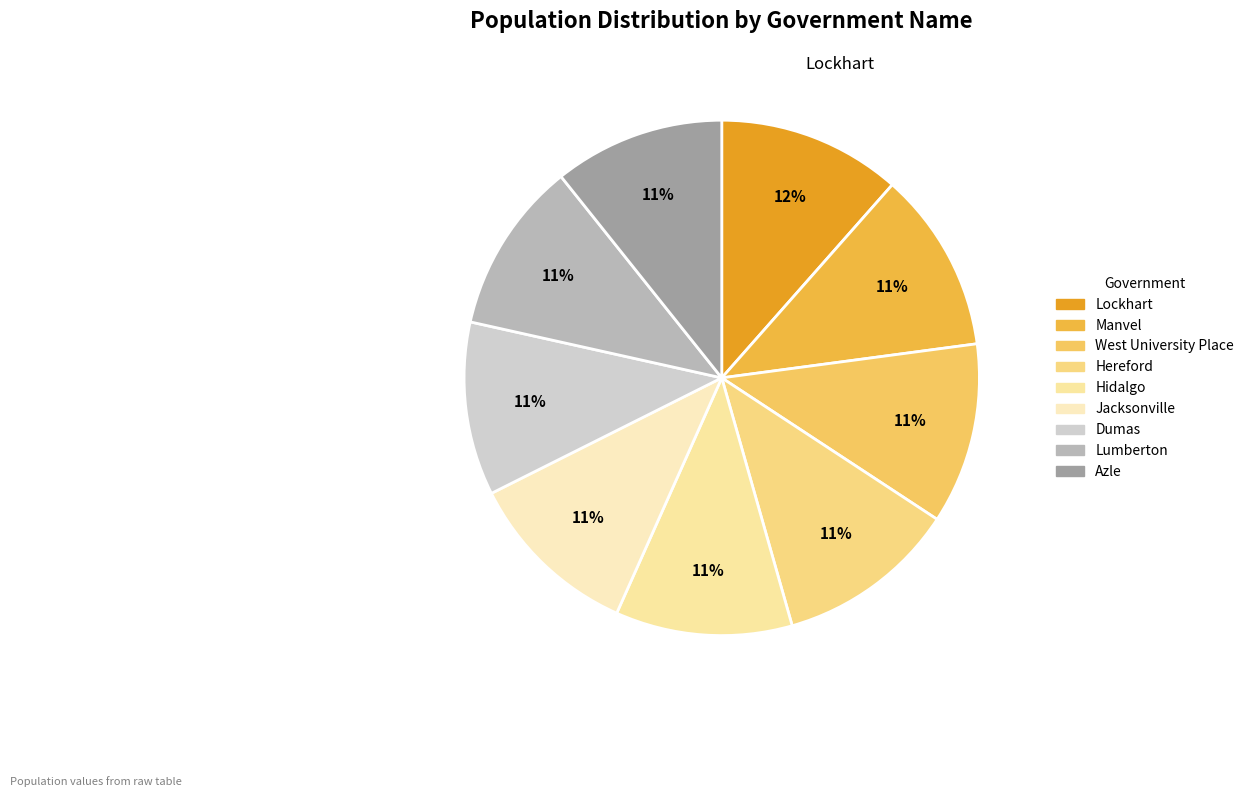

Does Lockhart represent more than half of the total?

No